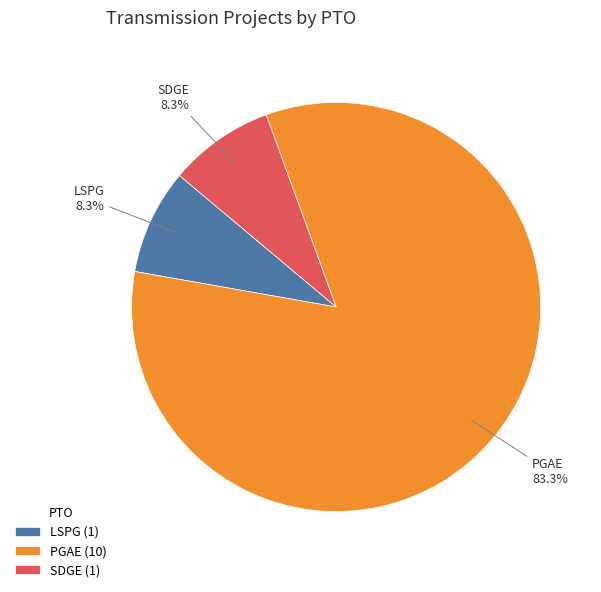

To the nearest percent, what is the combined percentage of PGAE and LSPG?

92%